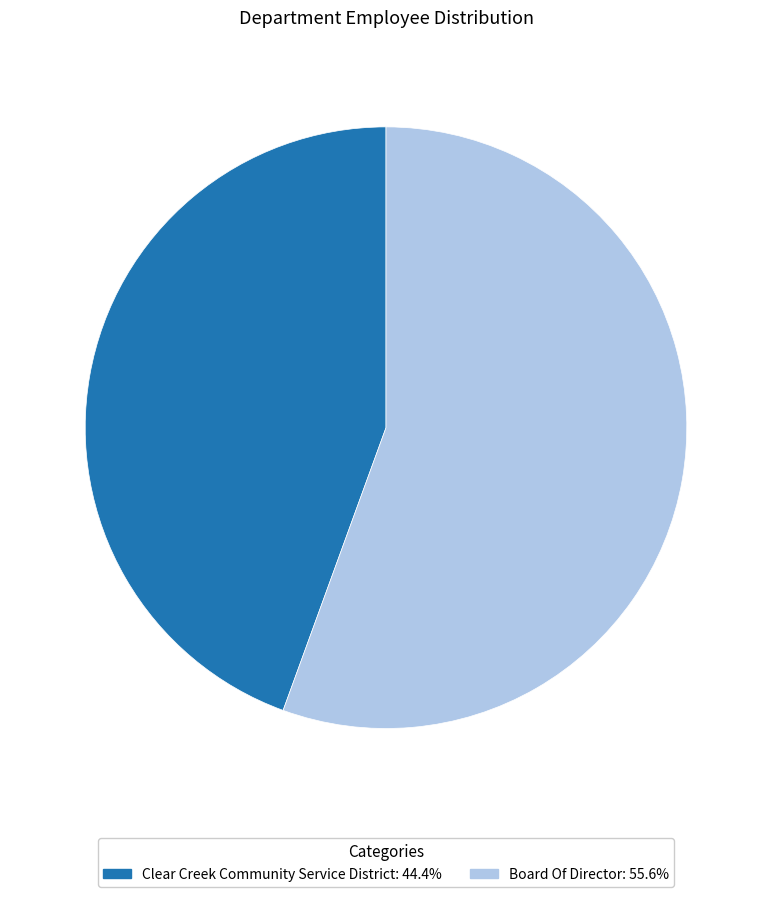

What is the ratio of the value at Clear Creek Community Service District to the value at Board Of Director?

0.8